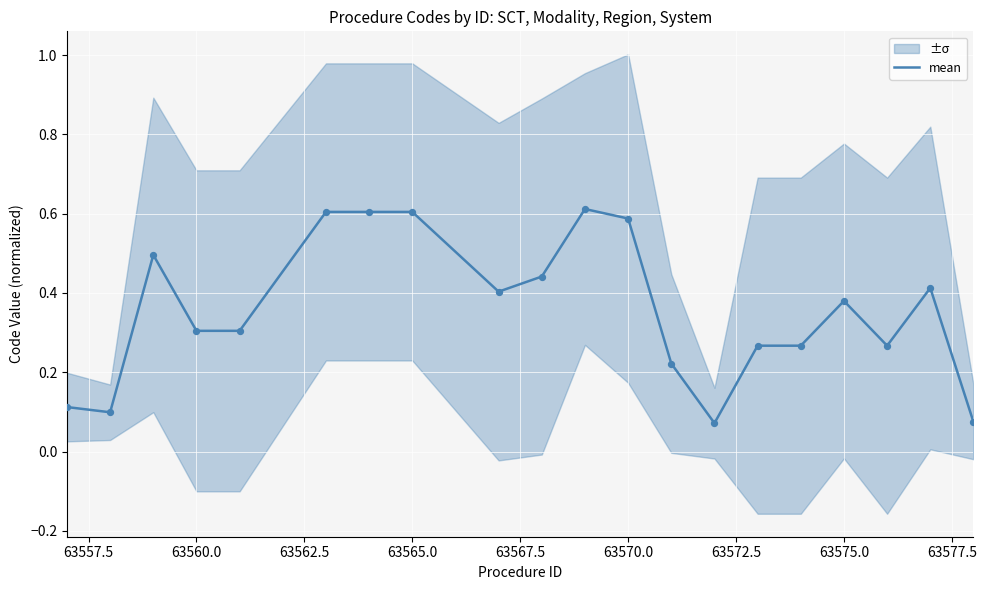

The mean series shows 0.2 at 63565.0. True or false?

False